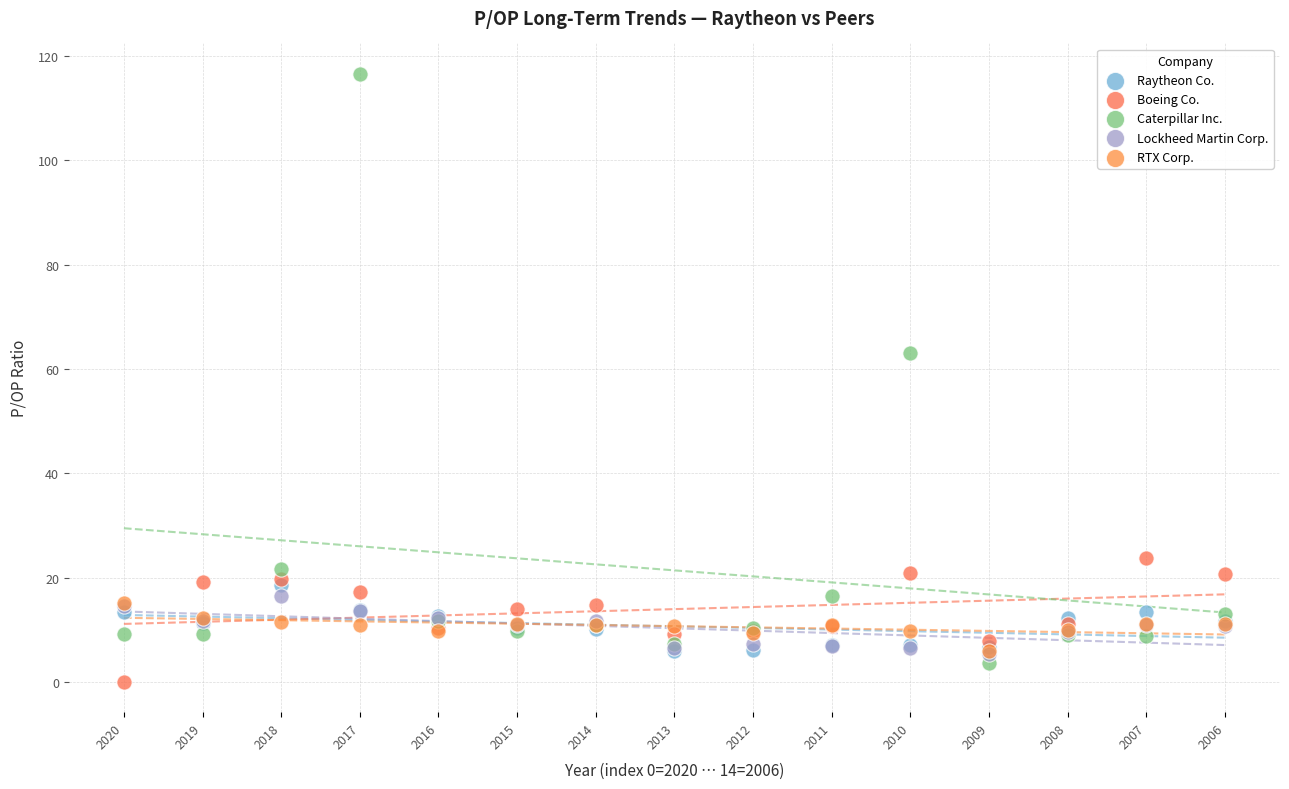

What are all the series names shown in the legend?

Raytheon Co., Boeing Co., Caterpillar Inc., Lockheed Martin Corp., RTX Corp.